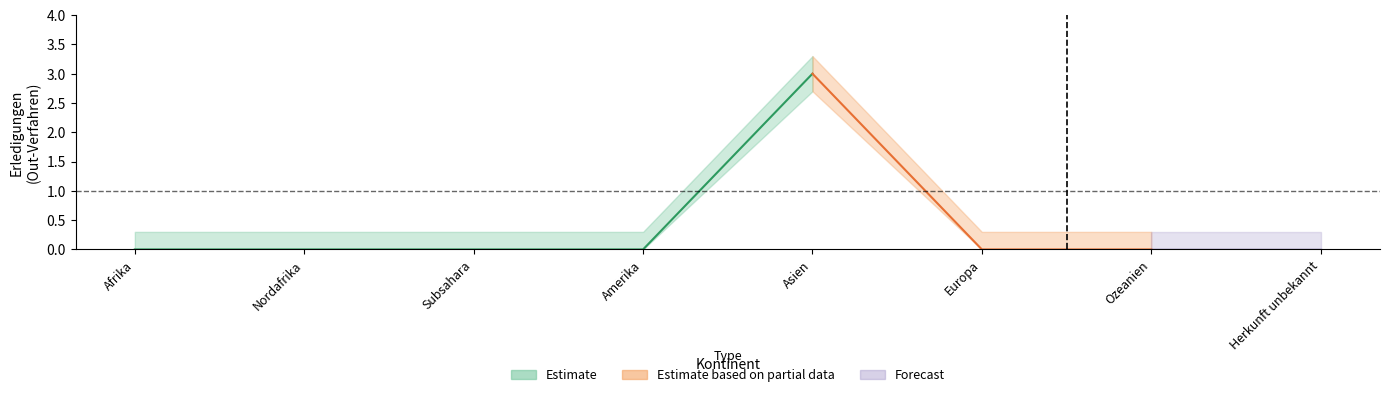

What are all the series names shown in the legend?

Estimate, Estimate based on partial data, Forecast